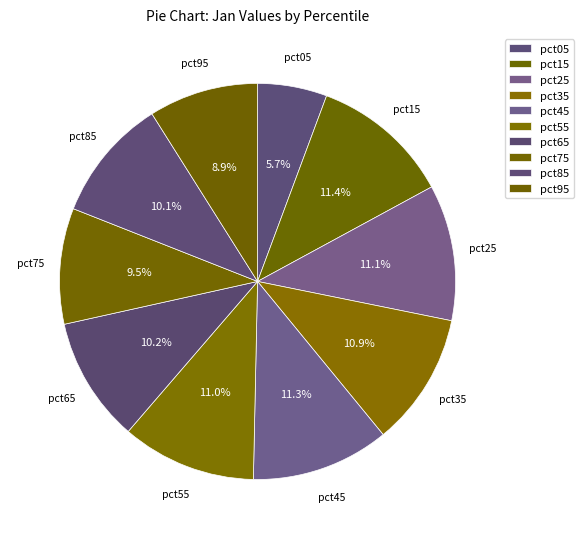

What is the smallest slice in the pie chart?

pct05